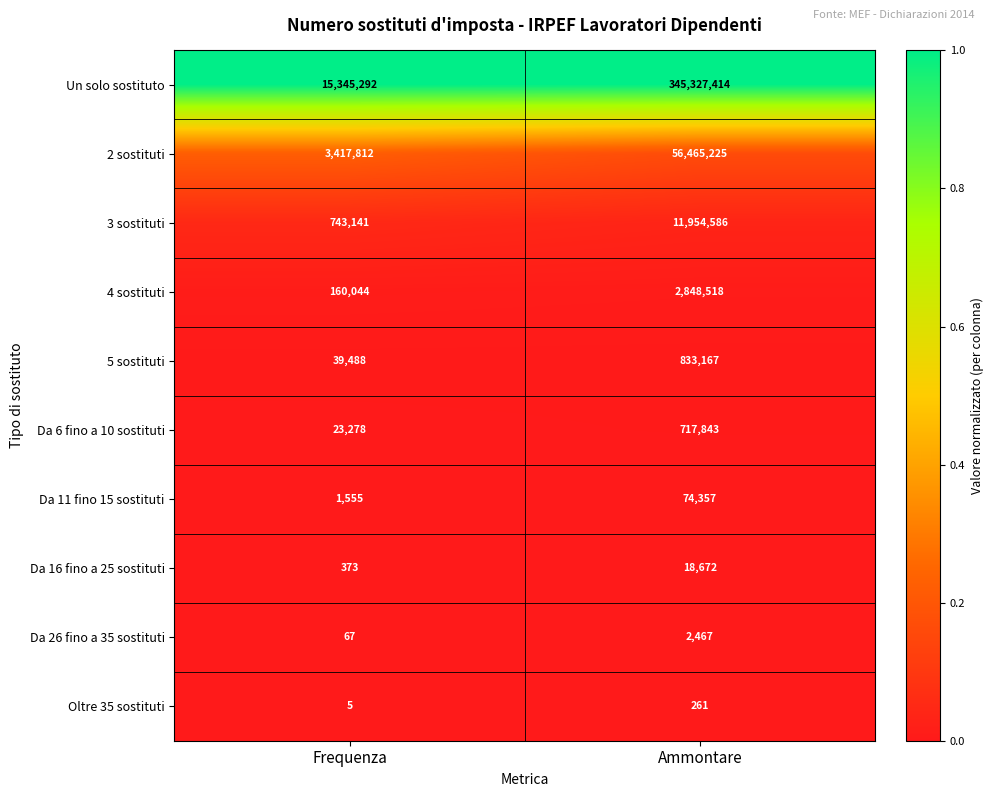

List the series in order of their peak value, highest first.

Un solo sostituto, 2 sostituti, 3 sostituti, 4 sostituti, 5 sostituti, Da 6 fino a 10 sostituti, Da 11 fino 15 sostituti, Da 16 fino a 25 sostituti, Da 26 fino a 35 sostituti, Oltre 35 sostituti